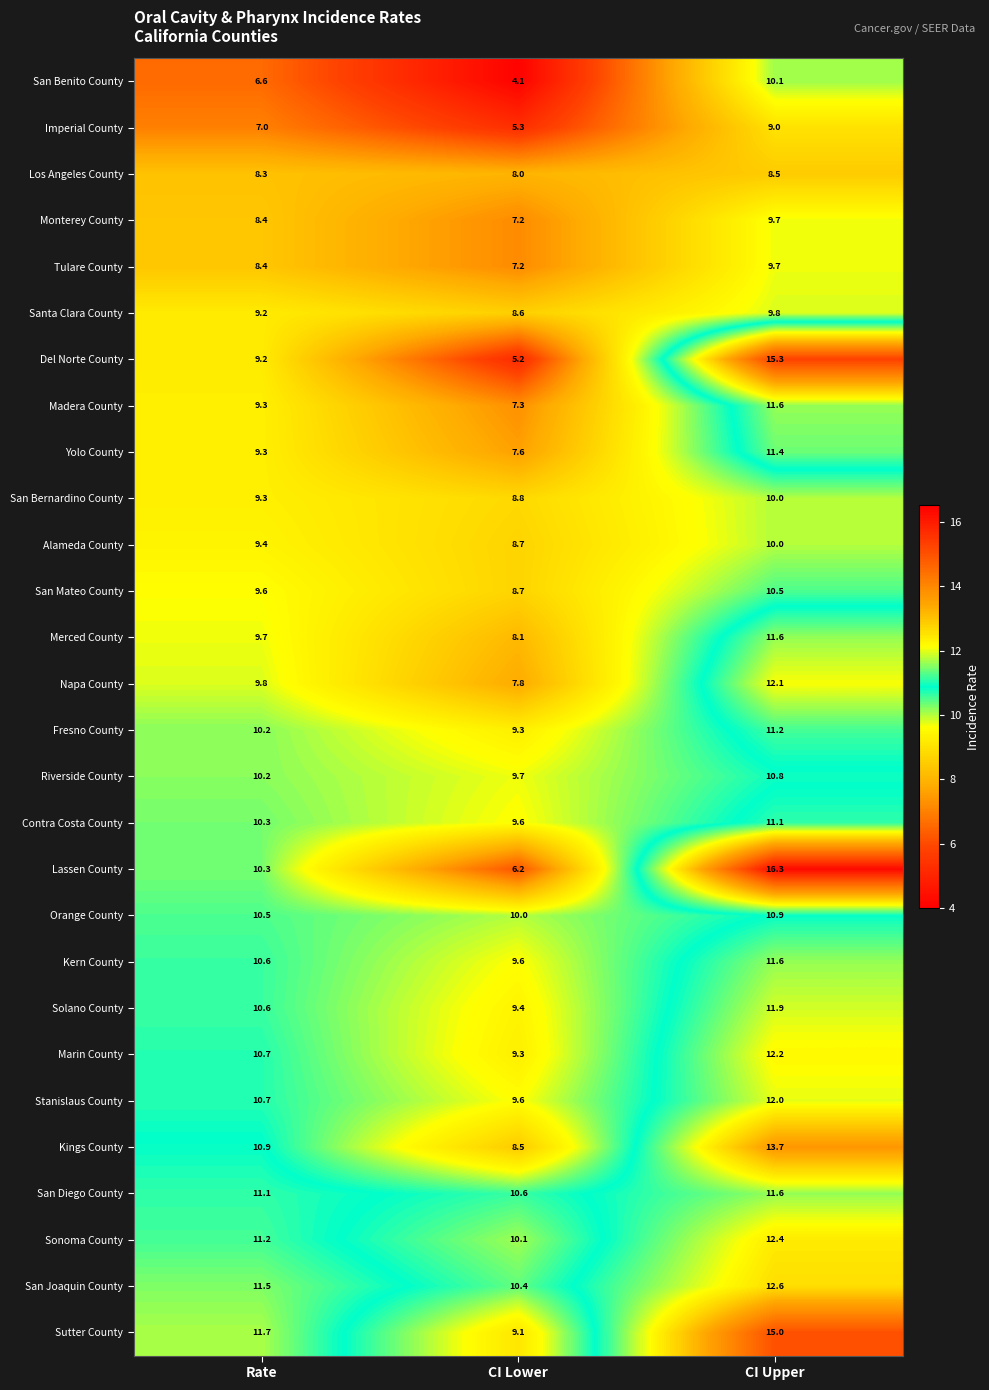

Which series changed the most between Rate and CI Lower?

Lassen County